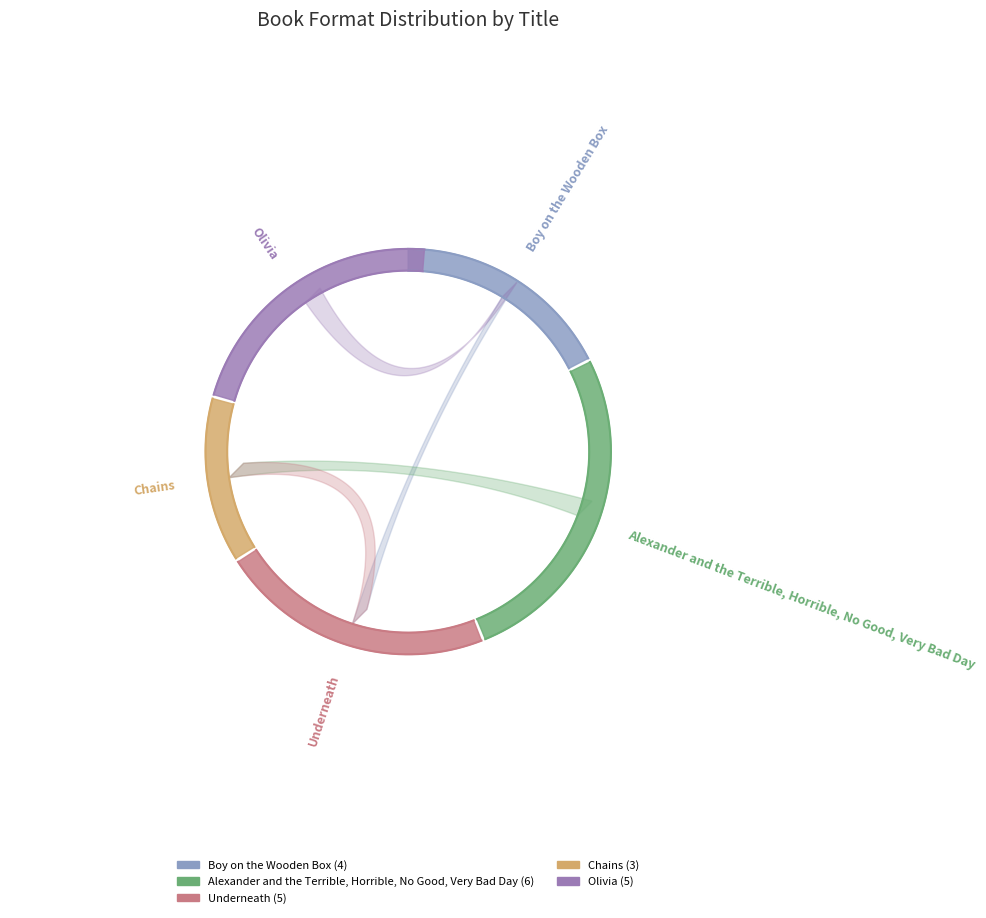

Which slice is the largest?

Alexander and the Terrible, Horrible, No Good, Very Bad Day